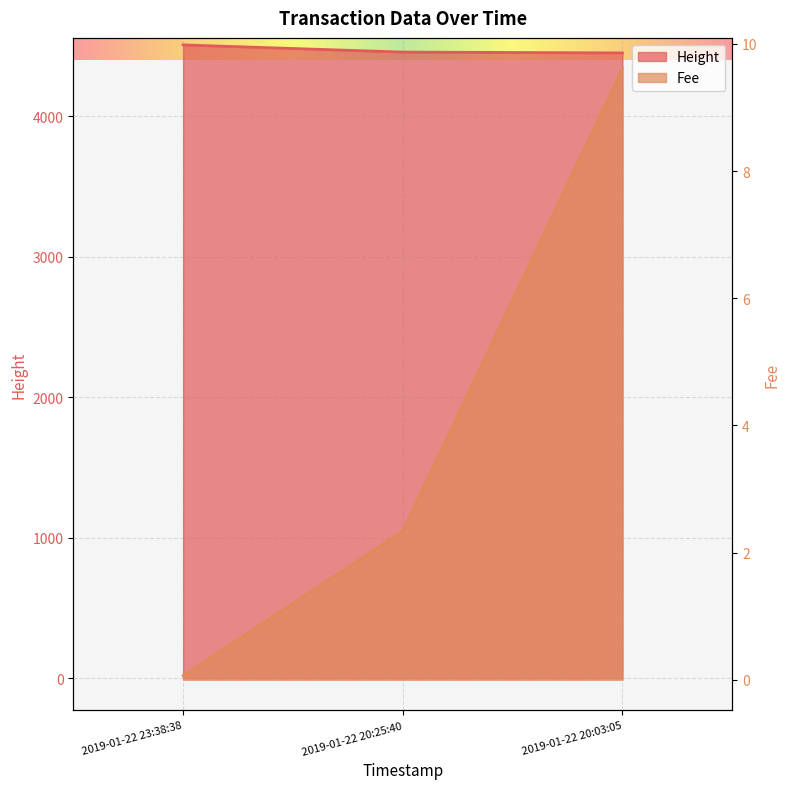

Does the chart display data point markers on the line(s)?

No